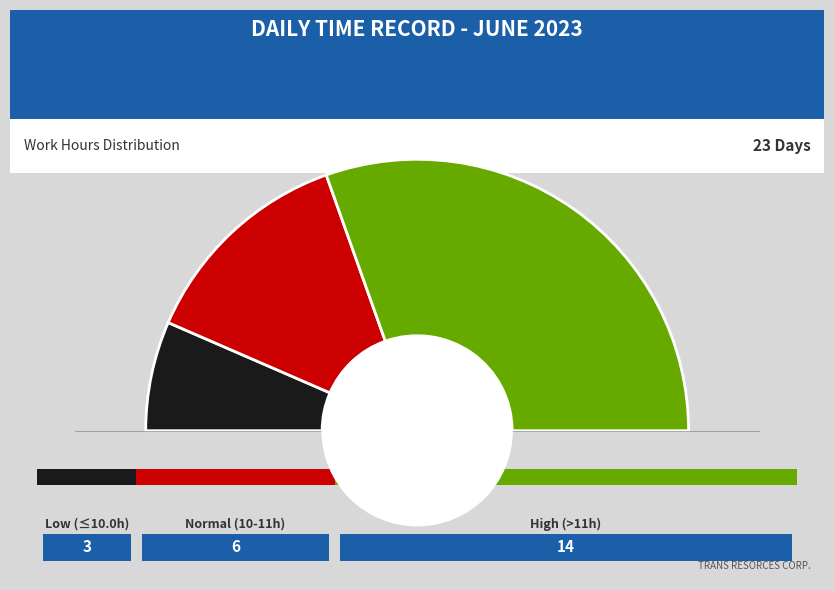

How much of the chart is everything except 22?

95.6%